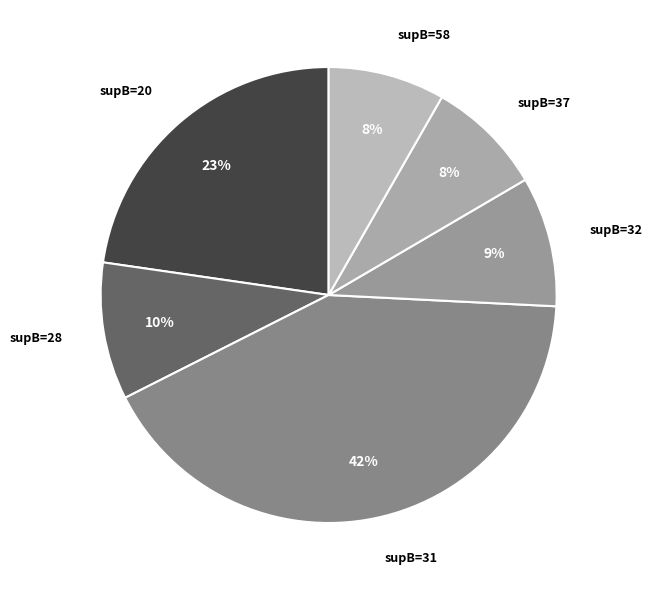

The supB=58 slice represents 1% of the pie. True or false?

False